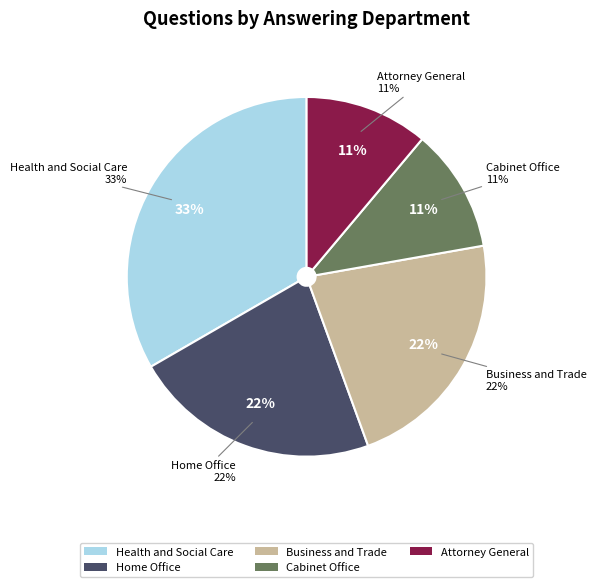

To the nearest percent, what is the combined percentage of Business and Trade and Home Office?

44%